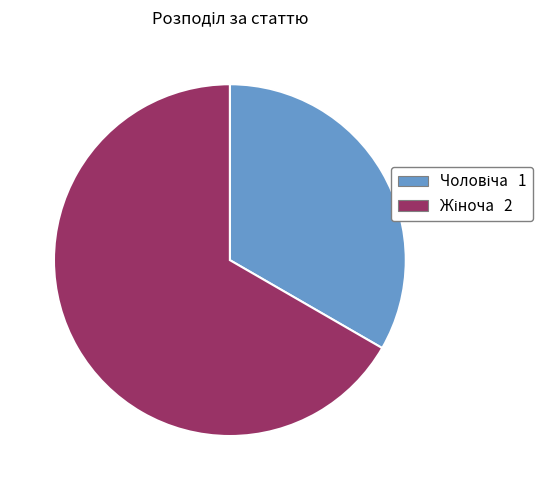

Does any single category account for the majority?

Yes